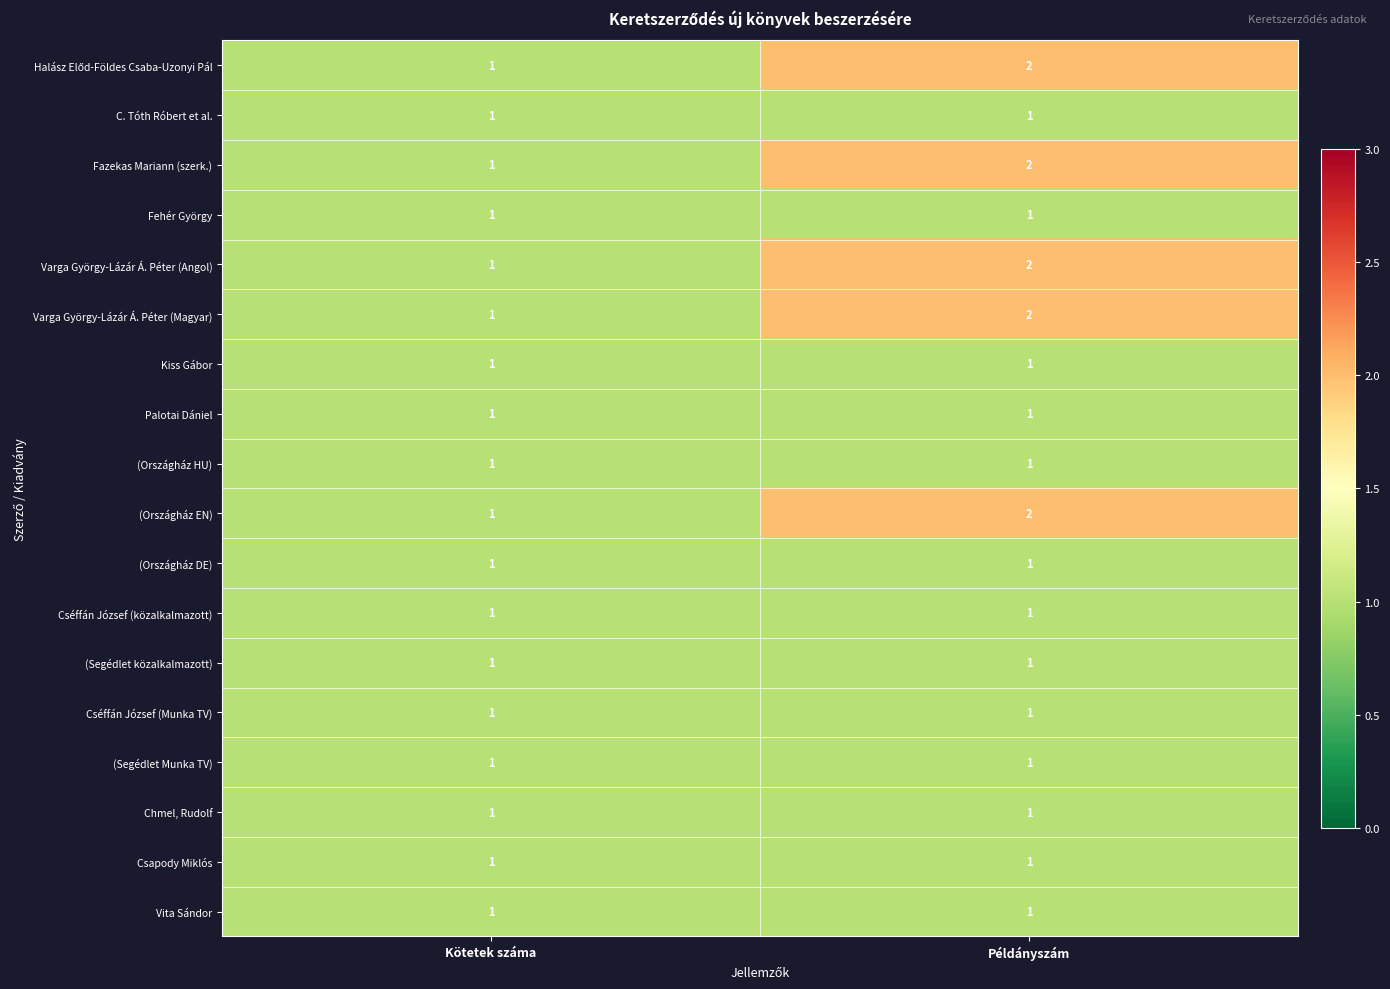

How many categories are shown in the chart?

2